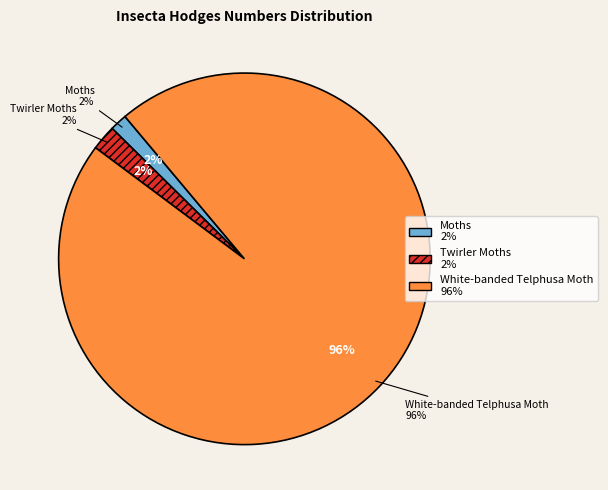

Is there a majority slice in this chart?

Yes